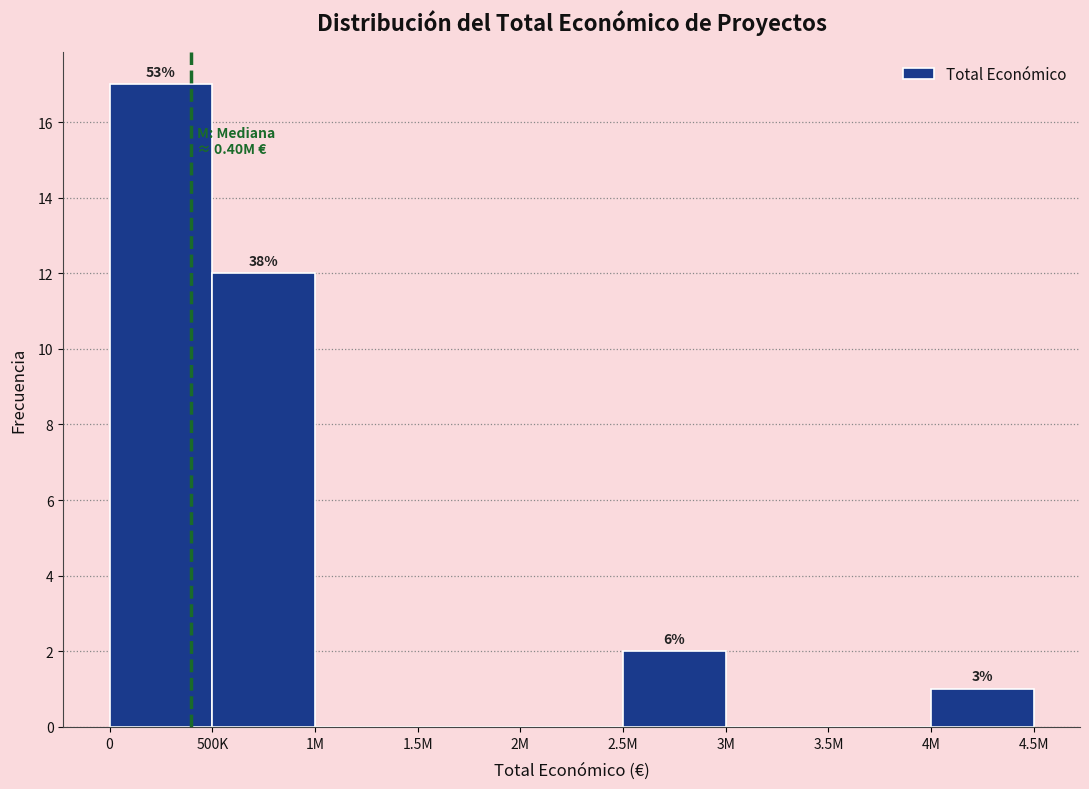

Reading right to left, extract all data points from this chart.

4M=1	3.5M=0	3M=0	2.5M=2	2M=0	1.5M=0	1M=0	500K=12	0=17